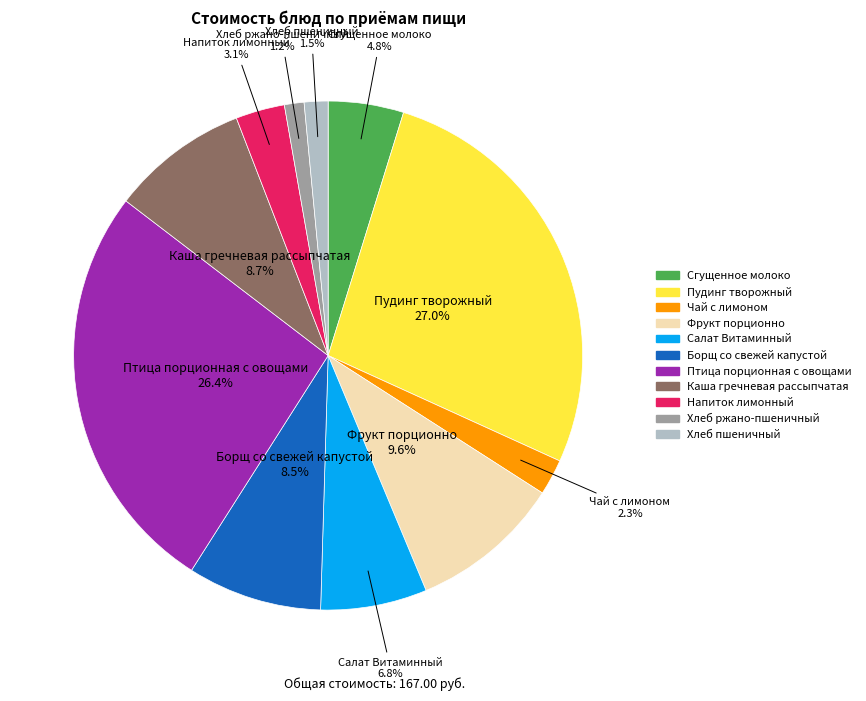

Does any single category account for the majority?

No